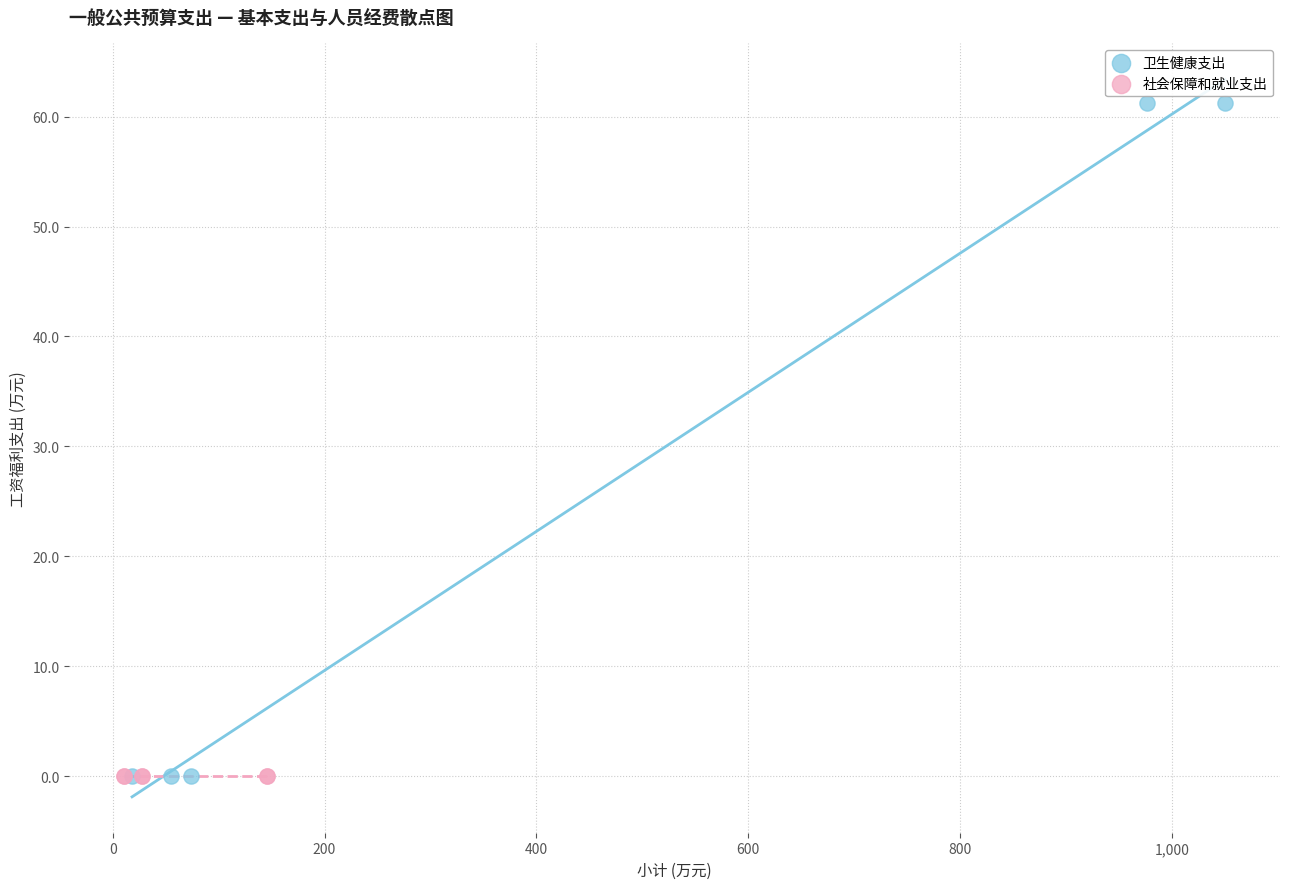

Which series reaches the maximum Y coordinate?

卫生健康支出